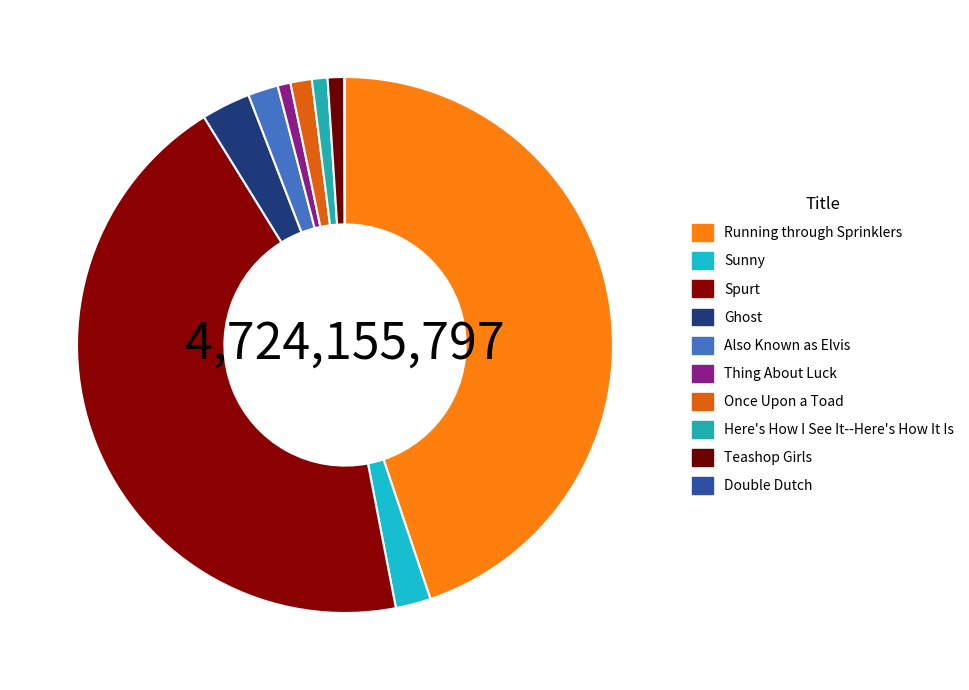

Which slice is the smallest?

Double Dutch